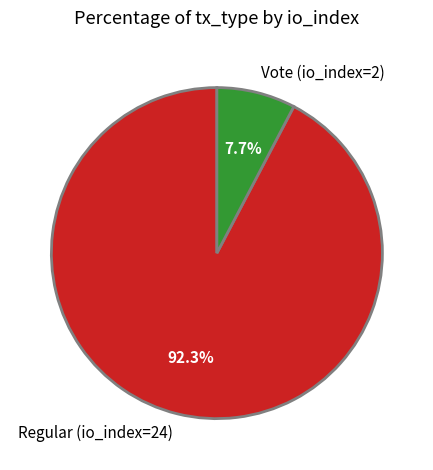

To the nearest percent, what percentage of the pie is Regular (io_index=24)?

92%